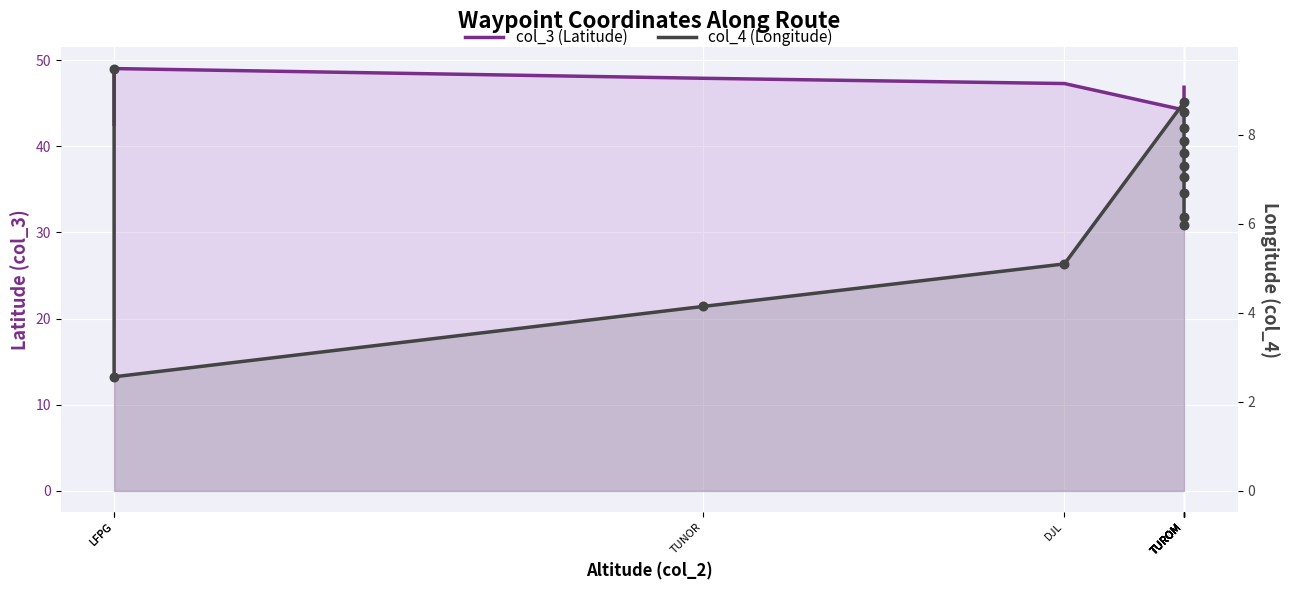

Is the value of col_4 (Longitude) at TUROM greater than the value of col_3 (Latitude) at TUROM?

No